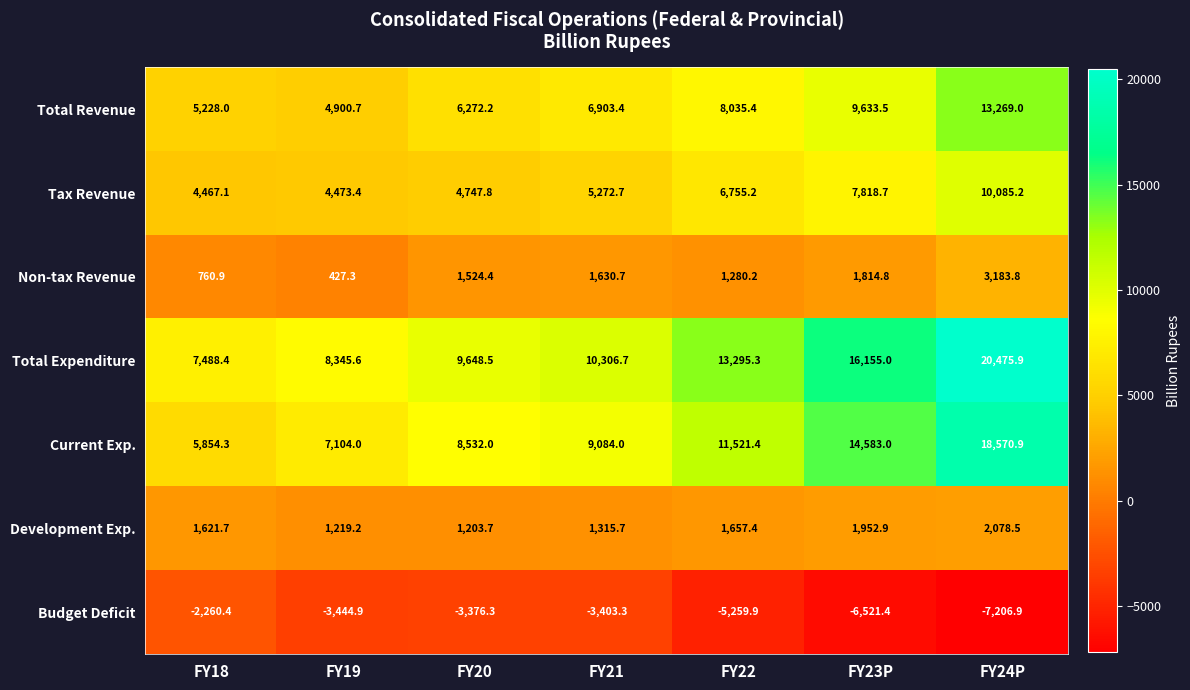

What is the sum of all Total Revenue values?

54242.2